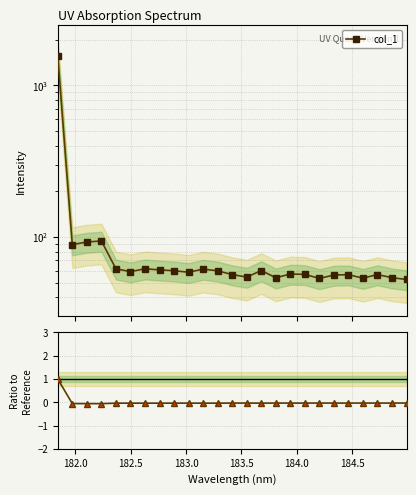

Reading right to left, extract all data points from this chart.

col_1: 52.5	53.9	56.5	53.5	56.4	56.1	53.3	56.7	57.0	53.8	60.1	54.4	56.5	59.8	61.4	58.5	59.9	60.7	61.7	59.1	61.6	94.2	92.7	89.1	1570.3
Ratio: -0.0	-0.0	-0.0	-0.0	-0.0	-0.0	-0.0	-0.0	-0.0	-0.0	-0.0	-0.0	-0.0	-0.0	-0.0	-0.0	-0.0	-0.0	-0.0	-0.0	-0.0	-0.1	-0.1	-0.1	1.0